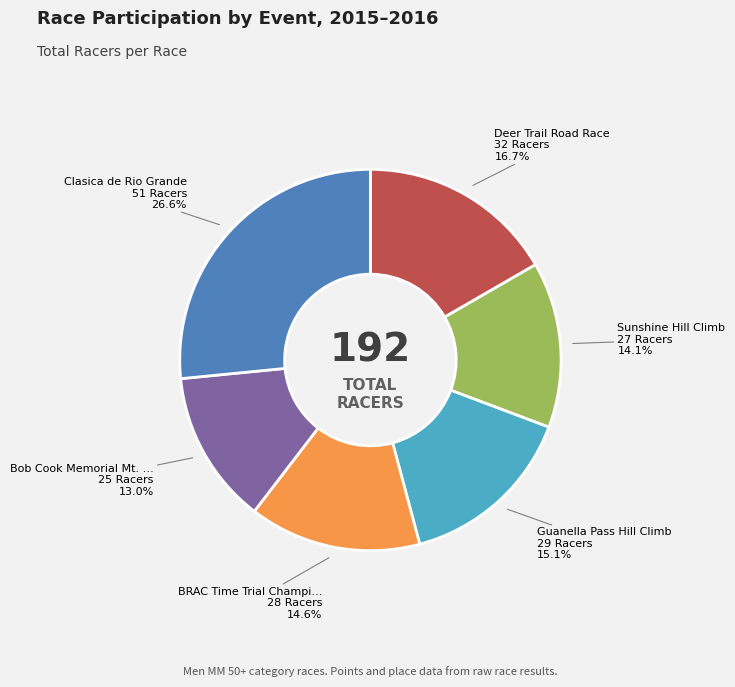

To the nearest percent, what is the difference between the largest and smallest slice percentages?

14%